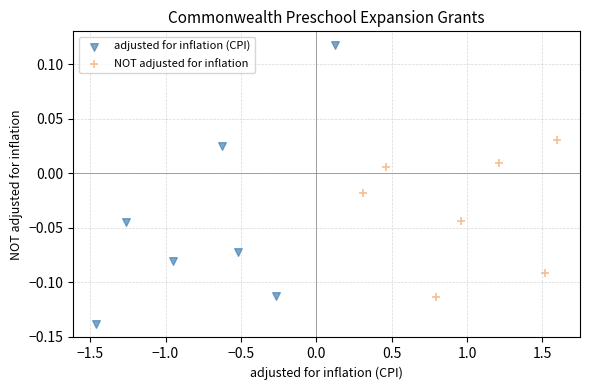

Which series contains the lowest Y value?

adjusted for inflation (CPI)